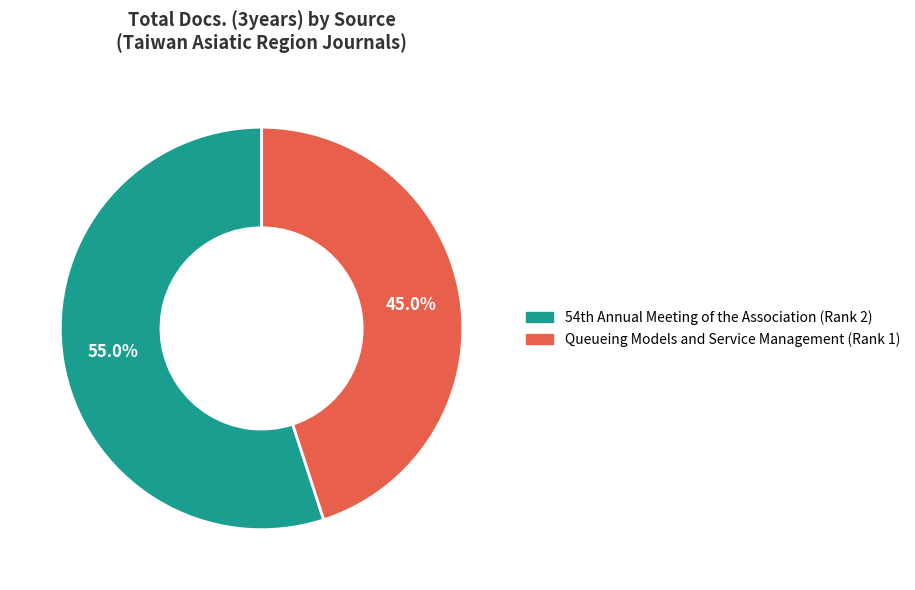

Does any single category account for the majority?

Yes